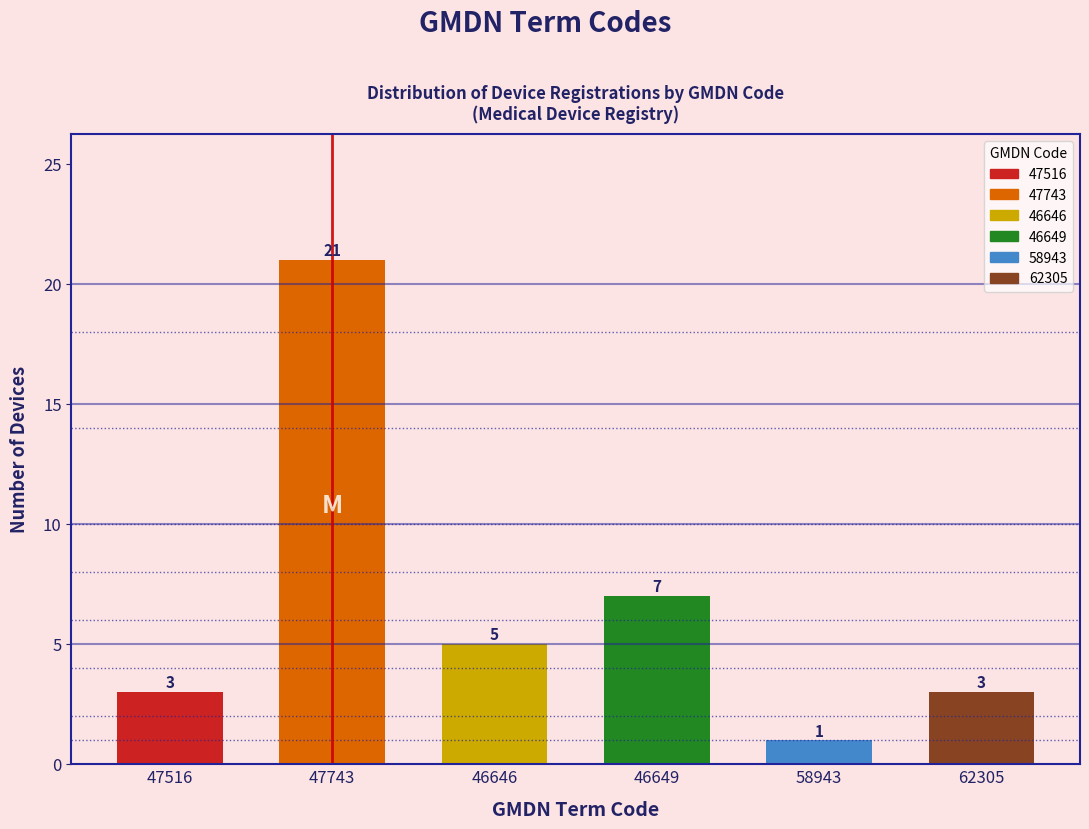

Reading left to right, transcribe all the data shown in this chart.

47516=3	47743=21	46646=5	46649=7	58943=1	62305=3